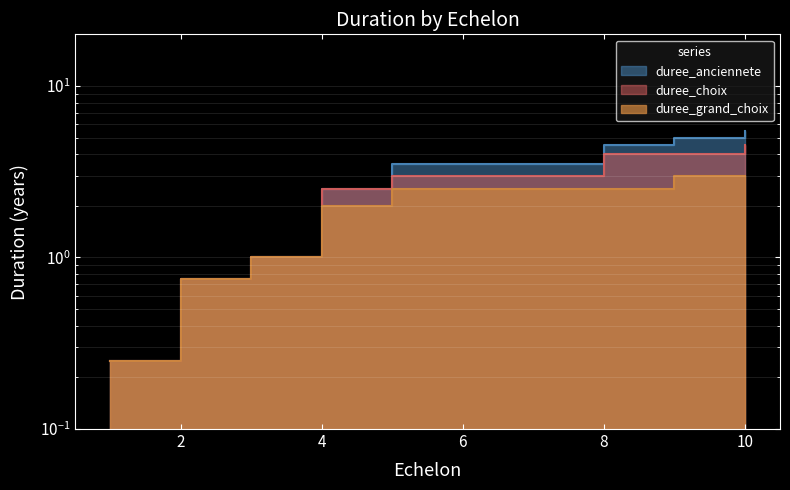

True or false: duree_grand_choix and duree_choix cross at least once.

False